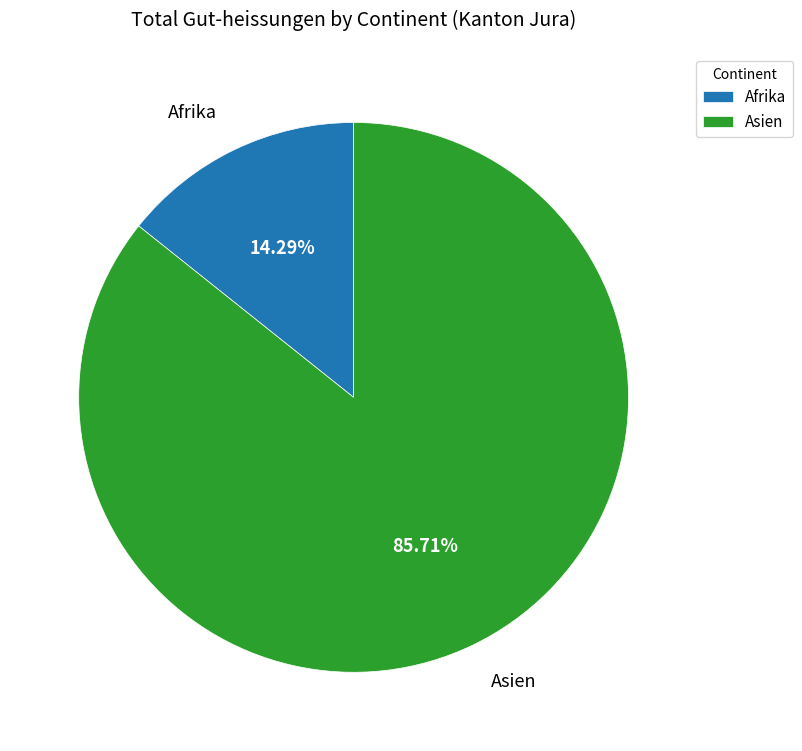

To the nearest percent, what is the average slice percentage?

50%